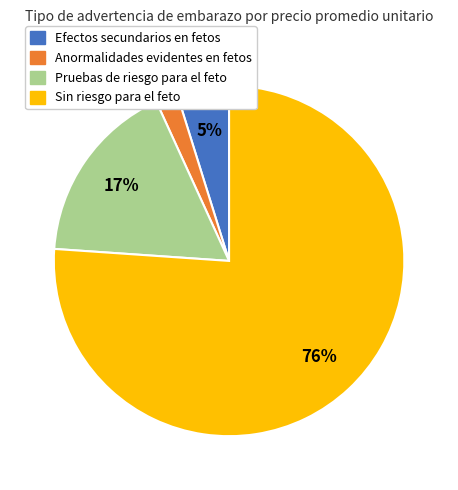

Is there a majority slice in this chart?

Yes